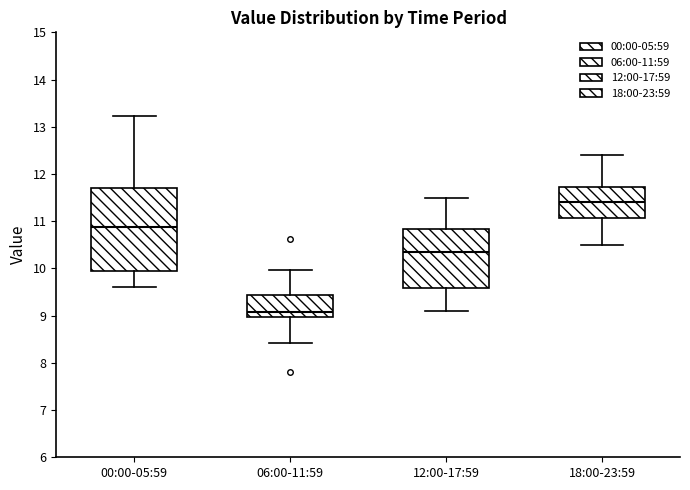

Where is the upper edge of the box for 00:00-05:59 on the y-axis? The values are not printed on the chart, so give them approximately, as read against the axis.

11.7